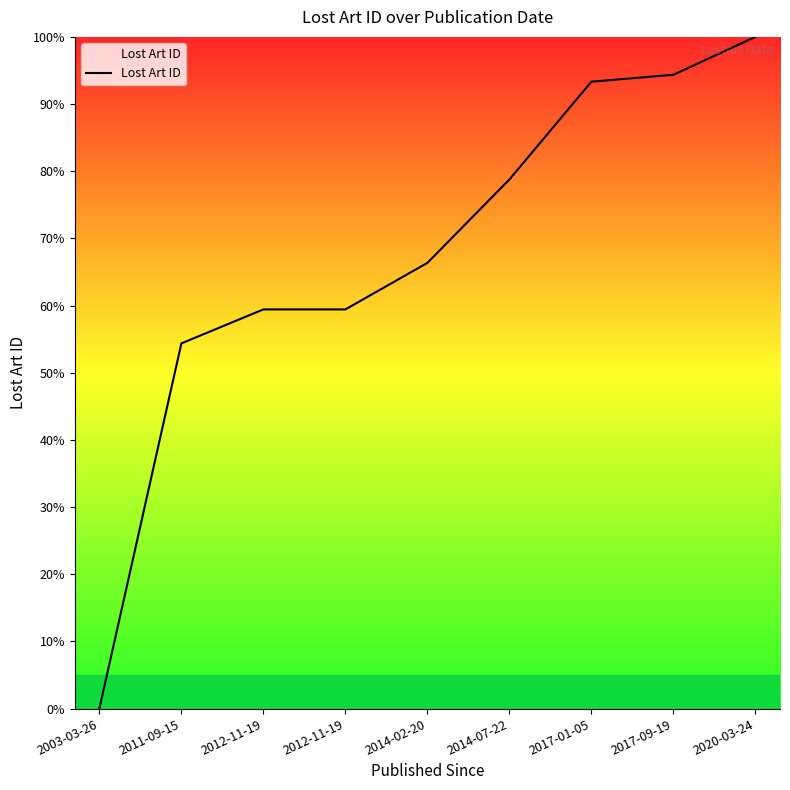

Does the chart display data point markers on the line(s)?

No